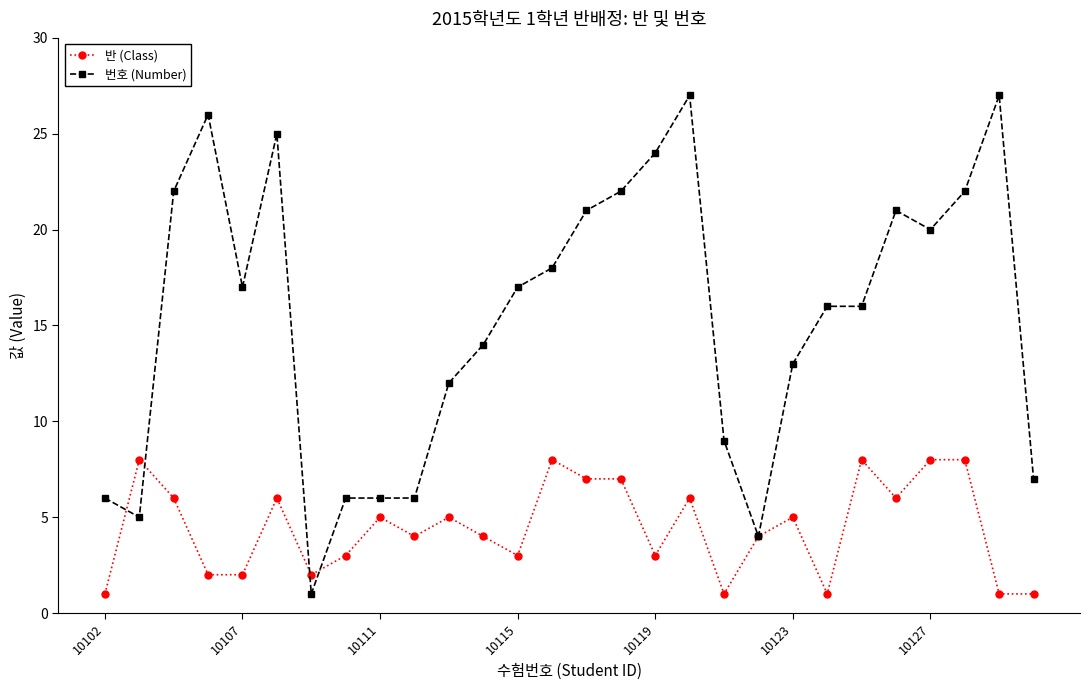

How many lines are shown in the chart?

2